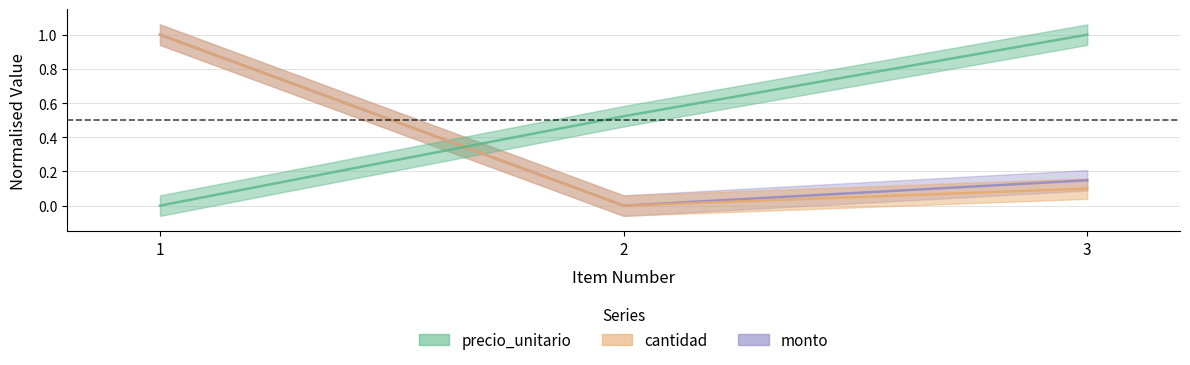

At which category is the sum across all series the highest?

1